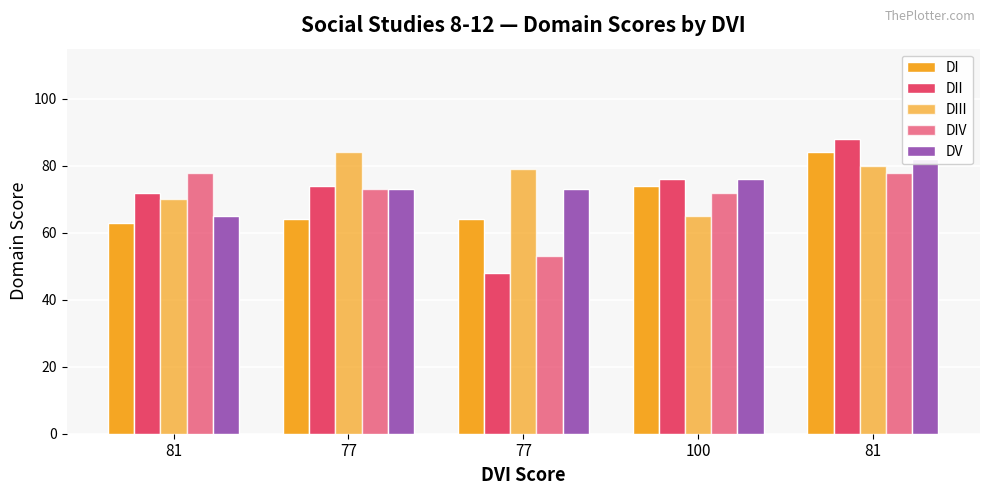

Count the number of data series in this chart.

5